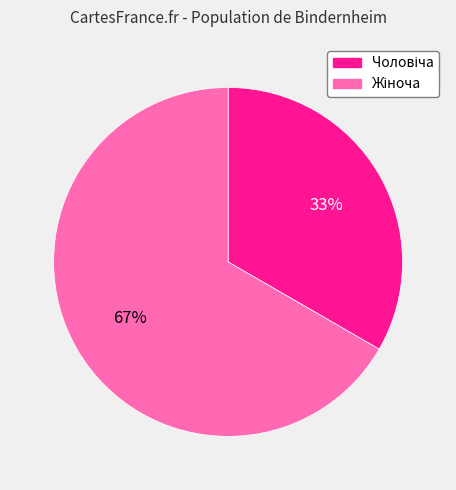

To the nearest percent, what is the average slice percentage?

50%